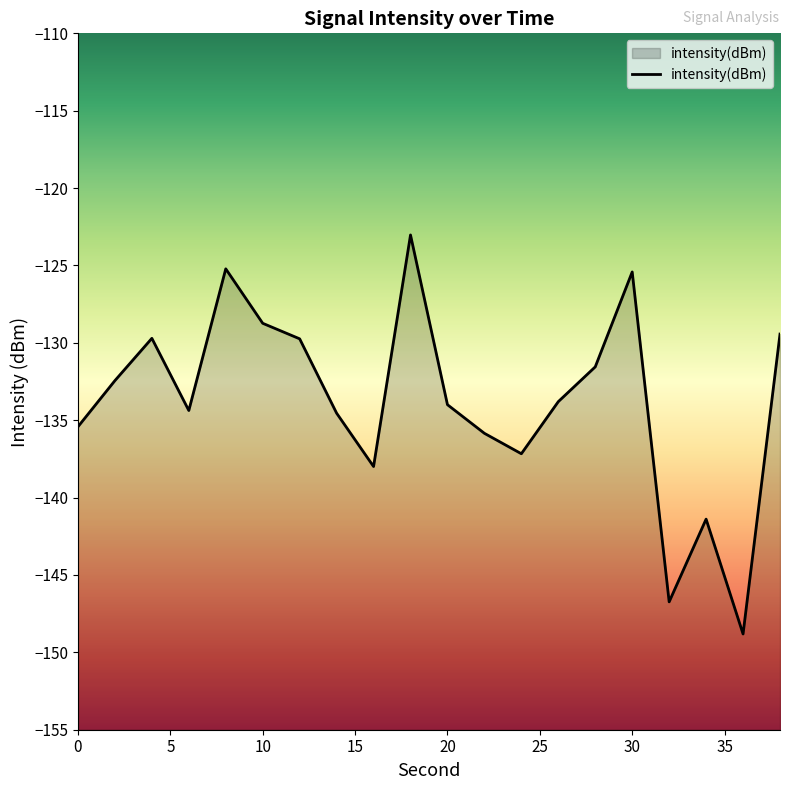

What is the smallest value displayed?

-148.8